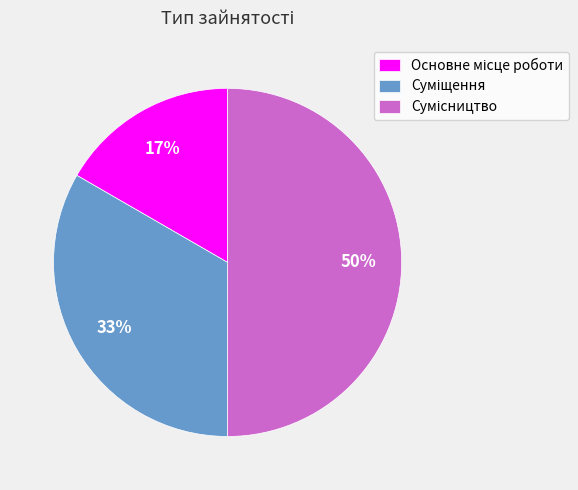

How many segments does this pie chart have?

3